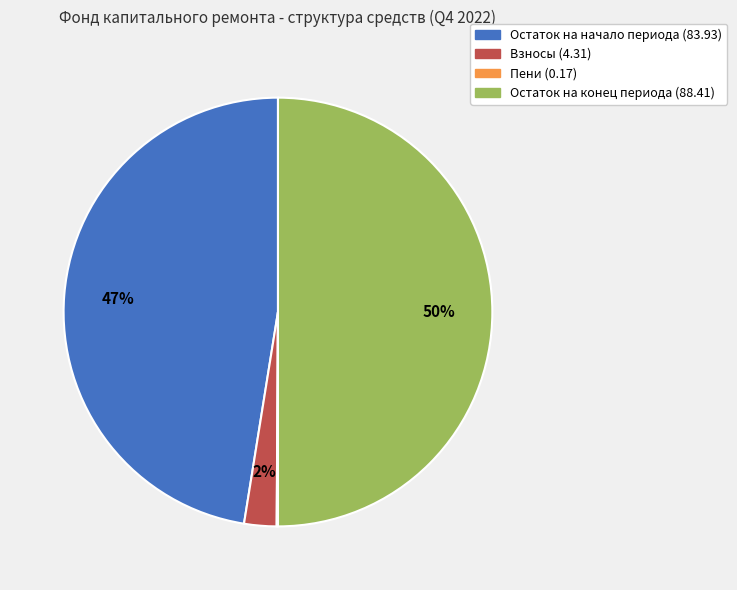

Does Остаток на начало периода (83.93) account for over 50% of the chart?

No